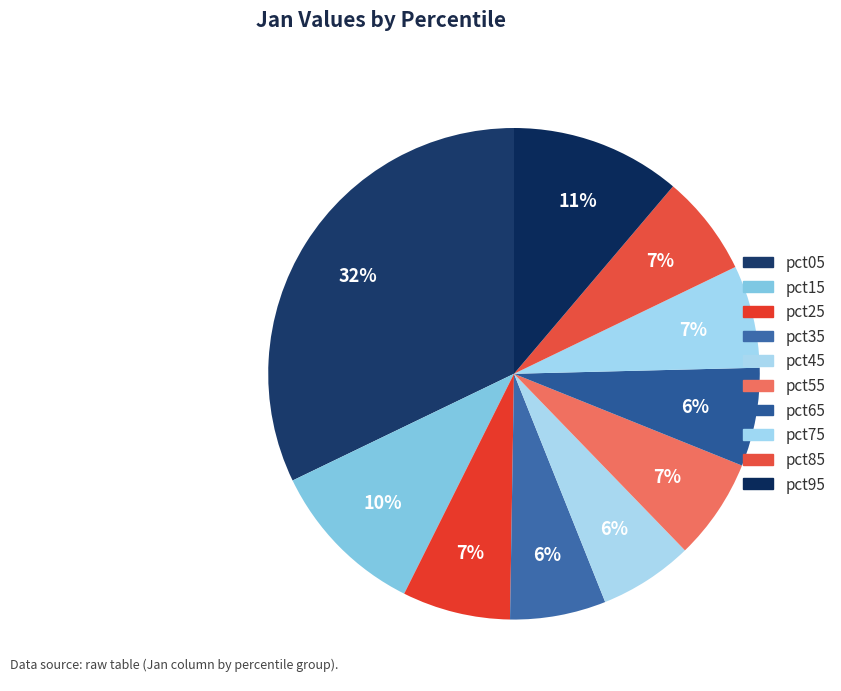

Which slice is the smallest?

pct45